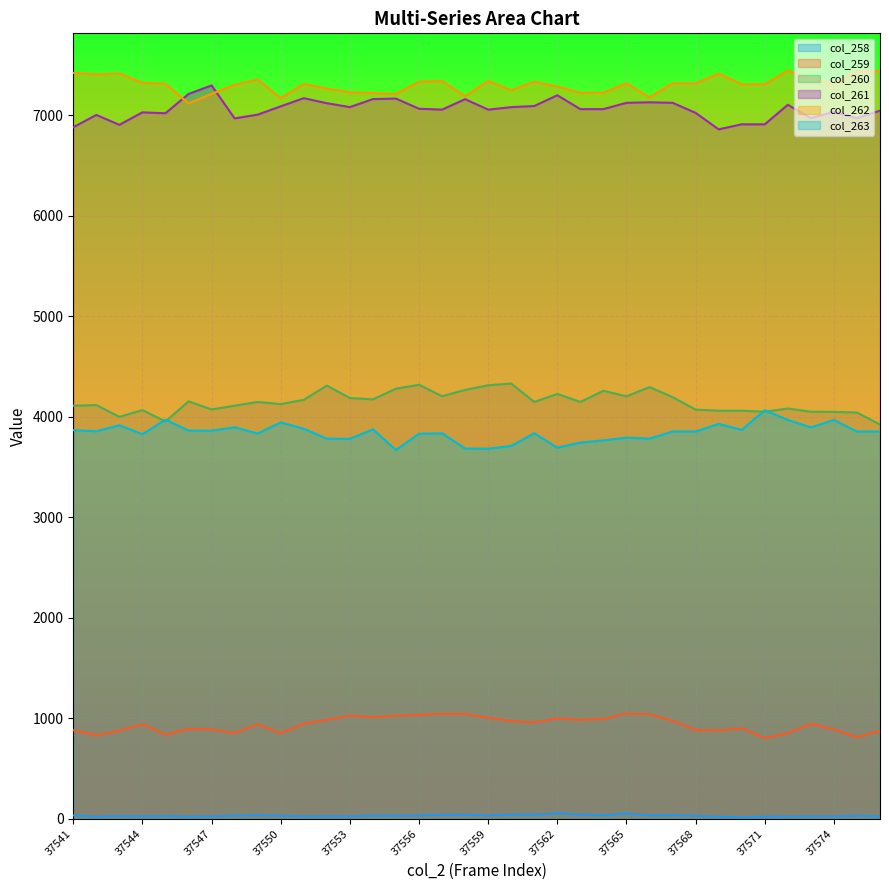

Reading right to left, what are all the values shown in this chart?

col_258: 37576=24	37575=30	37574=24	37573=25	37572=23	37571=21	37570=16	37569=20	37568=30	37567=36	37566=36	37565=51	37564=36	37563=42	37562=55	37561=40	37560=43	37559=33	37558=42	37557=40	37556=34	37555=31	37554=31	37553=25	37552=26	37551=24	37550=31	37549=36	37548=32	37547=24	37546=22	37545=27	37544=25	37543=28	37542=21	37541=35
col_259: 37576=873	37575=812	37574=889	37573=945	37572=852	37571=802	37570=900	37569=880	37568=882	37567=977	37566=1039	37565=1049	37564=992	37563=985	37562=999	37561=959	37560=972	37559=1006	37558=1042	37557=1045	37556=1033	37555=1026	37554=1012	37553=1026	37552=985	37551=945	37550=851	37549=940	37548=853	37547=889	37546=894	37545=837	37544=941	37543=876	37542=831	37541=881
col_260: 37576=3922	37575=4042	37574=4048	37573=4050	37572=4082	37571=4050	37570=4060	37569=4060	37568=4071	37567=4195	37566=4295	37565=4203	37564=4258	37563=4147	37562=4227	37561=4147	37560=4330	37559=4313	37558=4267	37557=4204	37556=4318	37555=4279	37554=4173	37553=4186	37552=4310	37551=4168	37550=4126	37549=4147	37548=4110	37547=4073	37546=4153	37545=3953	37544=4066	37543=3999	37542=4116	37541=4110
col_261: 37576=7045	37575=6970	37574=7034	37573=6970	37572=7103	37571=6909	37570=6909	37569=6859	37568=7023	37567=7123	37566=7128	37565=7123	37564=7060	37563=7060	37562=7198	37561=7091	37560=7080	37559=7055	37558=7159	37557=7055	37556=7064	37555=7165	37554=7160	37553=7080	37552=7119	37551=7169	37550=7088	37549=7005	37548=6968	37547=7296	37546=7211	37545=7019	37544=7028	37543=6904	37542=7002	37541=6880
col_262: 37576=7438	37575=7438	37574=7310	37573=7366	37572=7442	37571=7307	37570=7307	37569=7414	37568=7316	37567=7317	37566=7177	37565=7317	37564=7223	37563=7223	37562=7284	37561=7333	37560=7247	37559=7341	37558=7187	37557=7341	37556=7333	37555=7210	37554=7220	37553=7227	37552=7264	37551=7311	37550=7169	37549=7354	37548=7302	37547=7212	37546=7117	37545=7312	37544=7322	37543=7414	37542=7405	37541=7420
col_263: 37576=3853	37575=3853	37574=3968	37573=3894	37572=3968	37571=4065	37570=3869	37569=3929	37568=3853	37567=3853	37566=3782	37565=3792	37564=3765	37563=3743	37562=3692	37561=3835	37560=3710	37559=3682	37558=3683	37557=3835	37556=3831	37555=3669	37554=3875	37553=3780	37552=3782	37551=3880	37550=3944	37549=3833	37548=3895	37547=3861	37546=3862	37545=3971	37544=3826	37543=3915	37542=3856	37541=3866